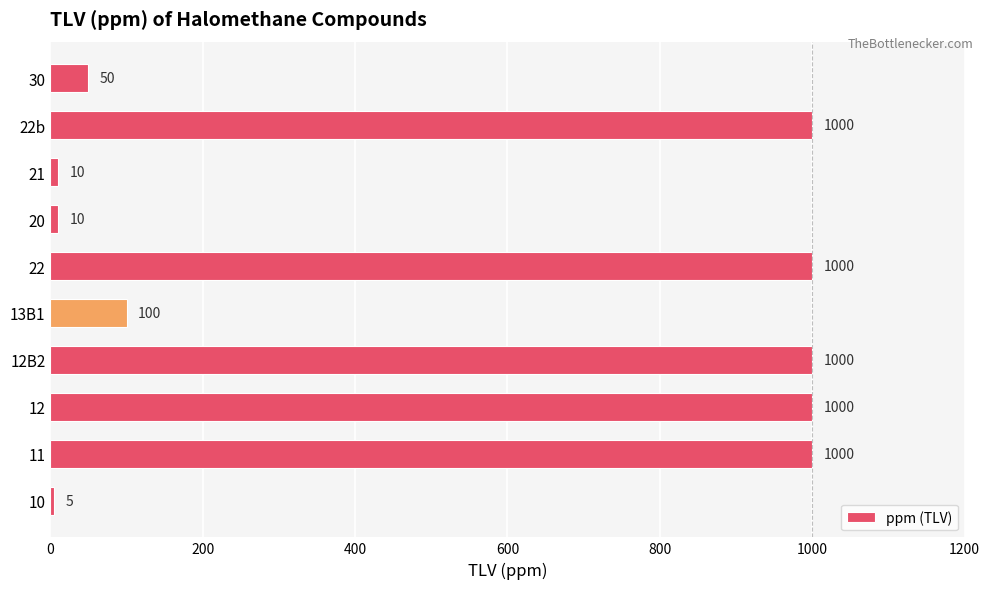

At which label is the value closest to 502?

13B1